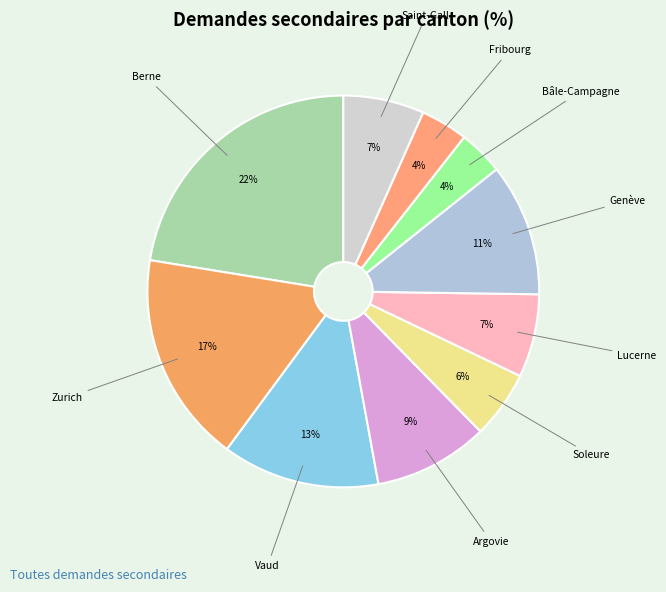

To the nearest percent, what percentage of the pie is Argovie?

9%